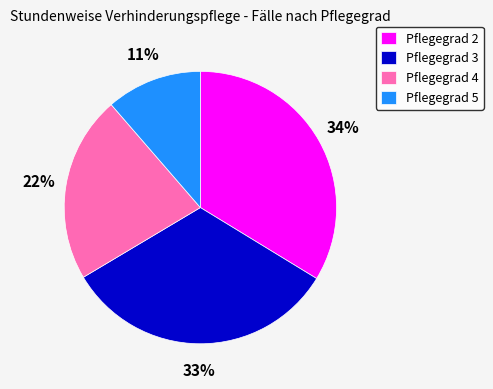

To the nearest percent, what portion does Pflegegrad 2 represent?

34%